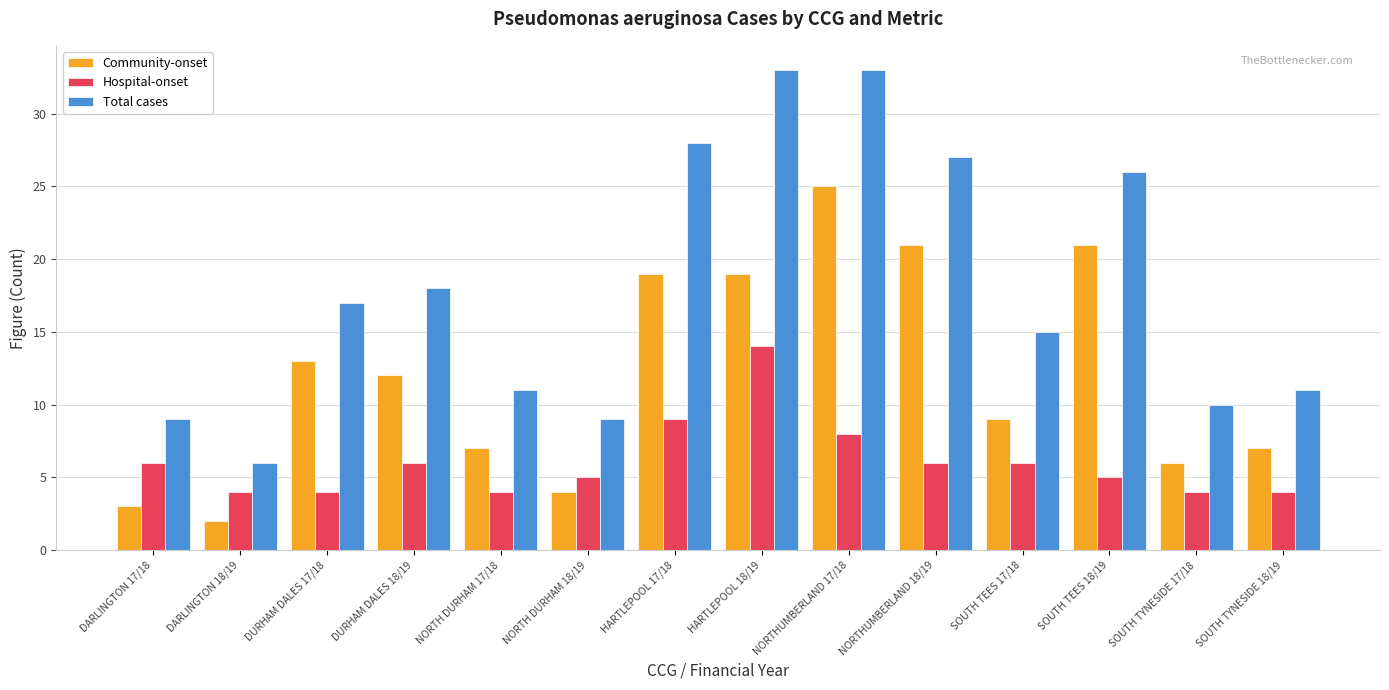

Reading left to right, what are all the values shown in this chart?

Community-onset: 3	2	13	12	7	4	19	19	25	21	9	21	6	7
Hospital-onset: 6	4	4	6	4	5	9	14	8	6	6	5	4	4
Total cases: 9	6	17	18	11	9	28	33	33	27	15	26	10	11